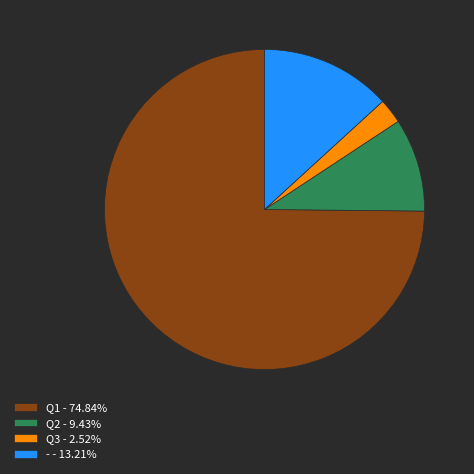

Is there any slice that represents more than half of the pie?

Yes